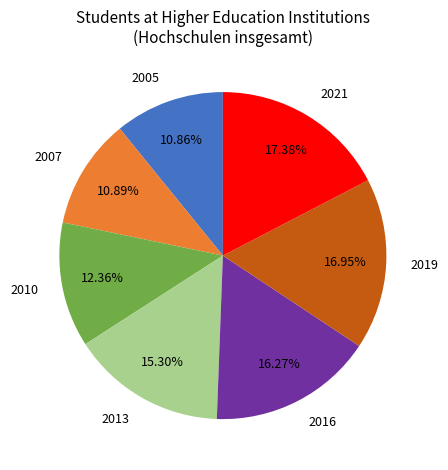

Approximately how many times larger is the value at 2021 compared to 2005?

1.6